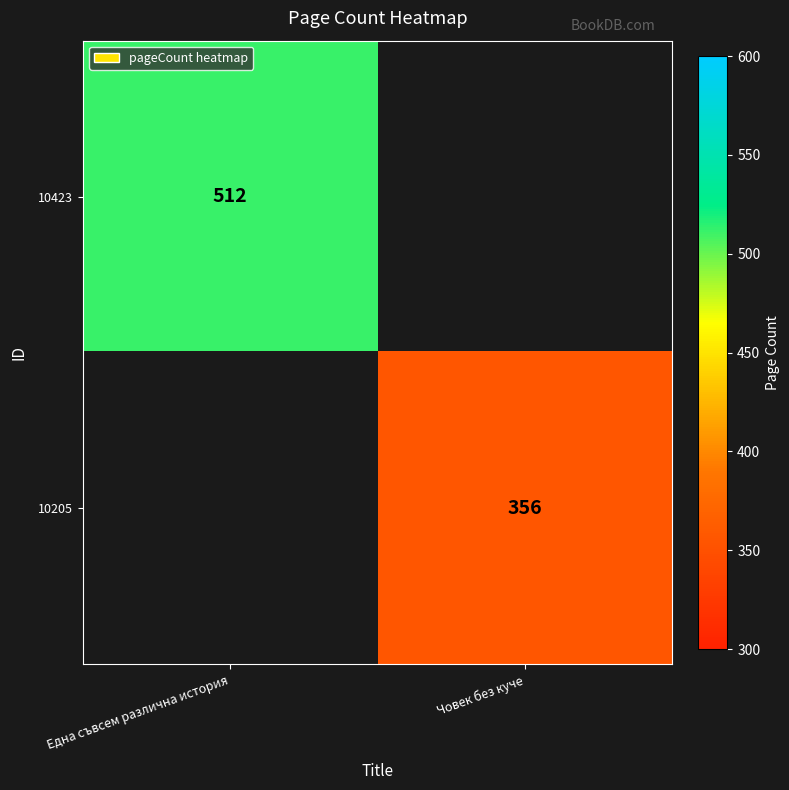

The value of 10205 at Човек без куче is 71. True or false?

False